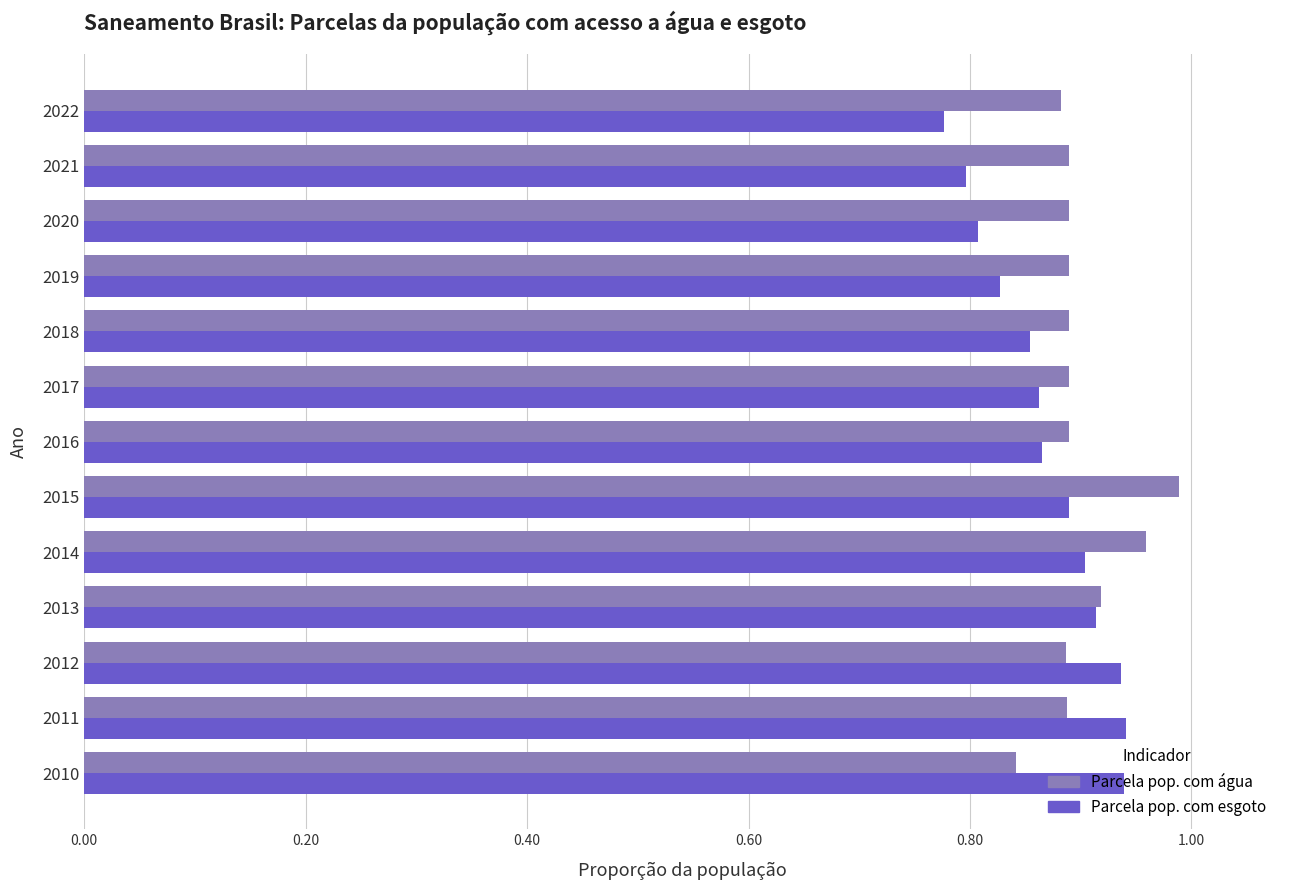

Which label corresponds to the largest value in the chart?

2015